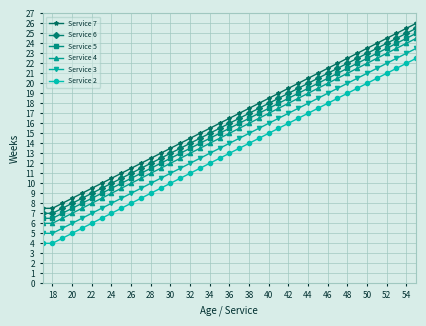

What is the value of the Service 5 point at the 7th from the left?

9.0